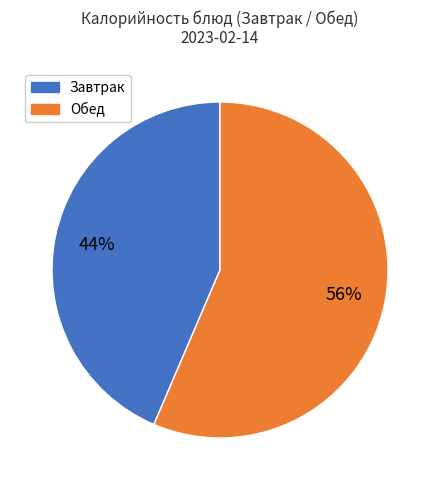

True or false: Обед accounts for 56% of the total.

True